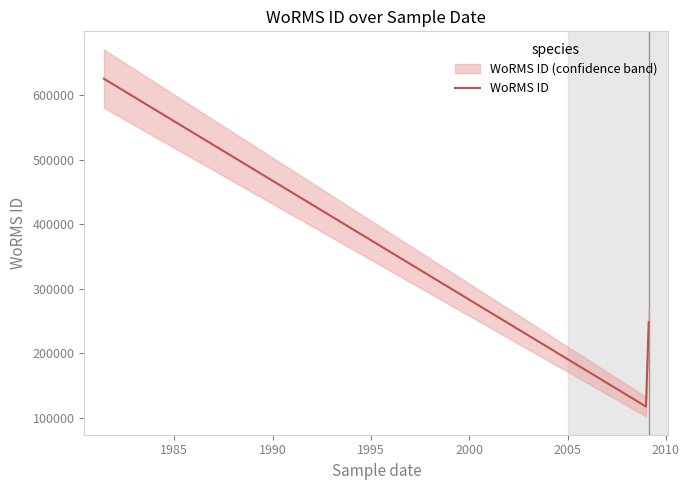

Reading left to right, transcribe all the data shown in this chart.

01-06-1981=624974	18-02-2009=115087	18-02-2009=248124